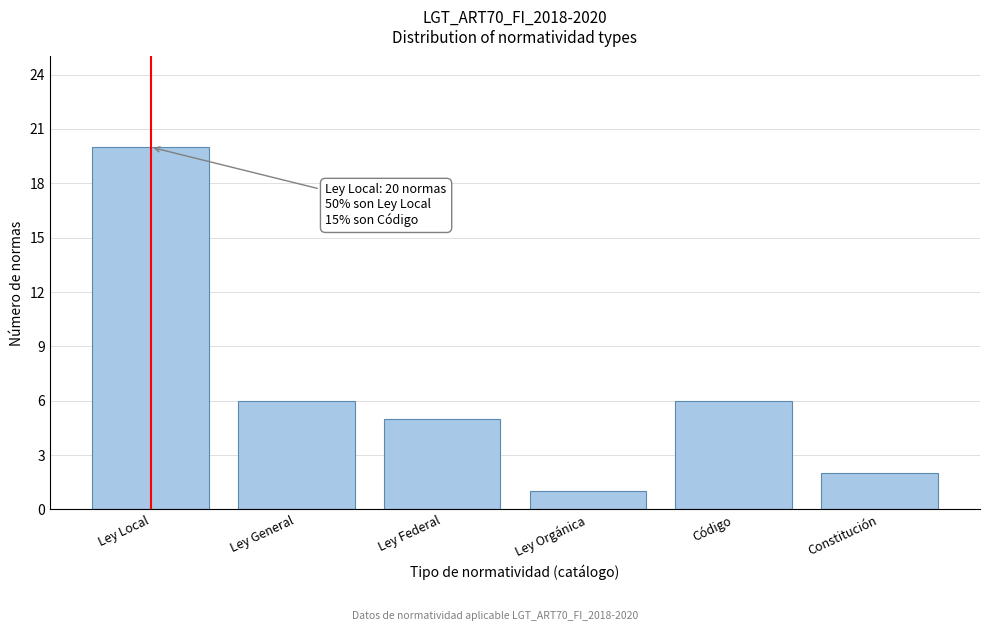

Reading left to right, what are all the values shown in this chart?

Ley Local=20	Ley General=6	Ley Federal=5	Ley Orgánica=1	Código=6	Constitución=2